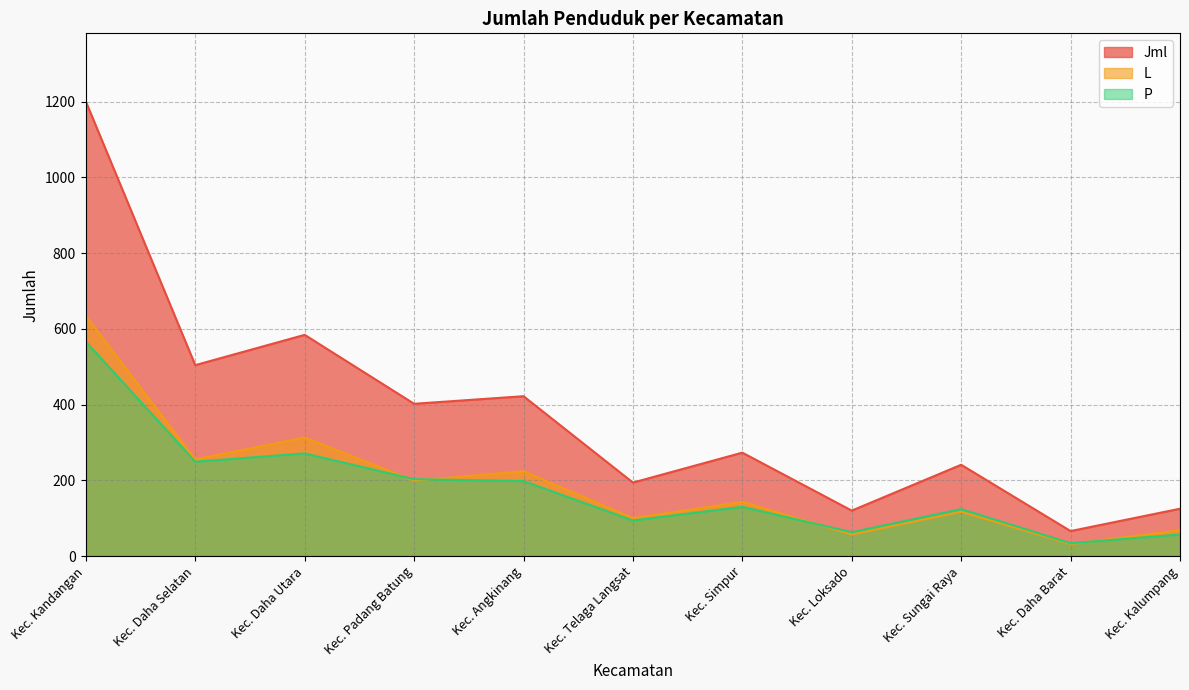

What is the smallest value displayed?

32